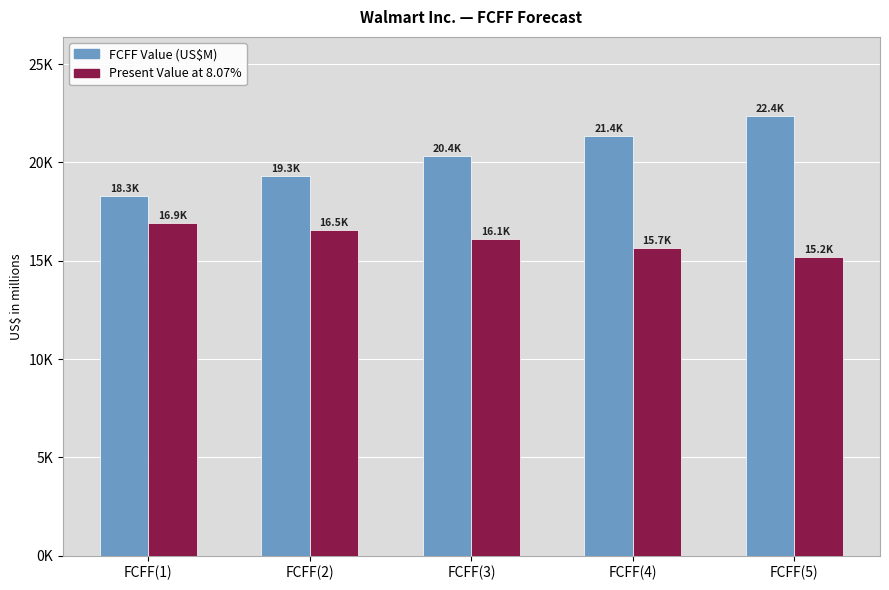

Rank the series by their maximum value, from highest to lowest.

FCFF Value (US$M), Present Value at 8.07%